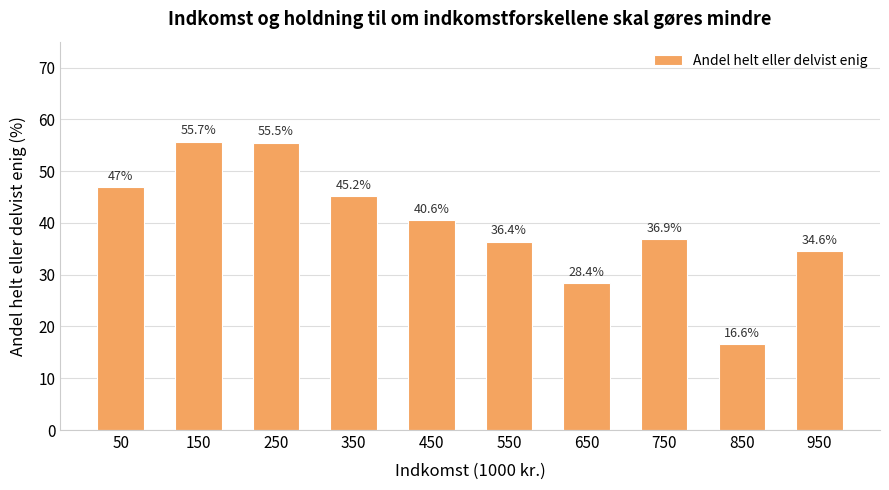

Reading right to left, transcribe all the data shown in this chart.

950=34.6	850=16.6	750=36.9	650=28.4	550=36.4	450=40.6	350=45.2	250=55.5	150=55.7	50=47.0